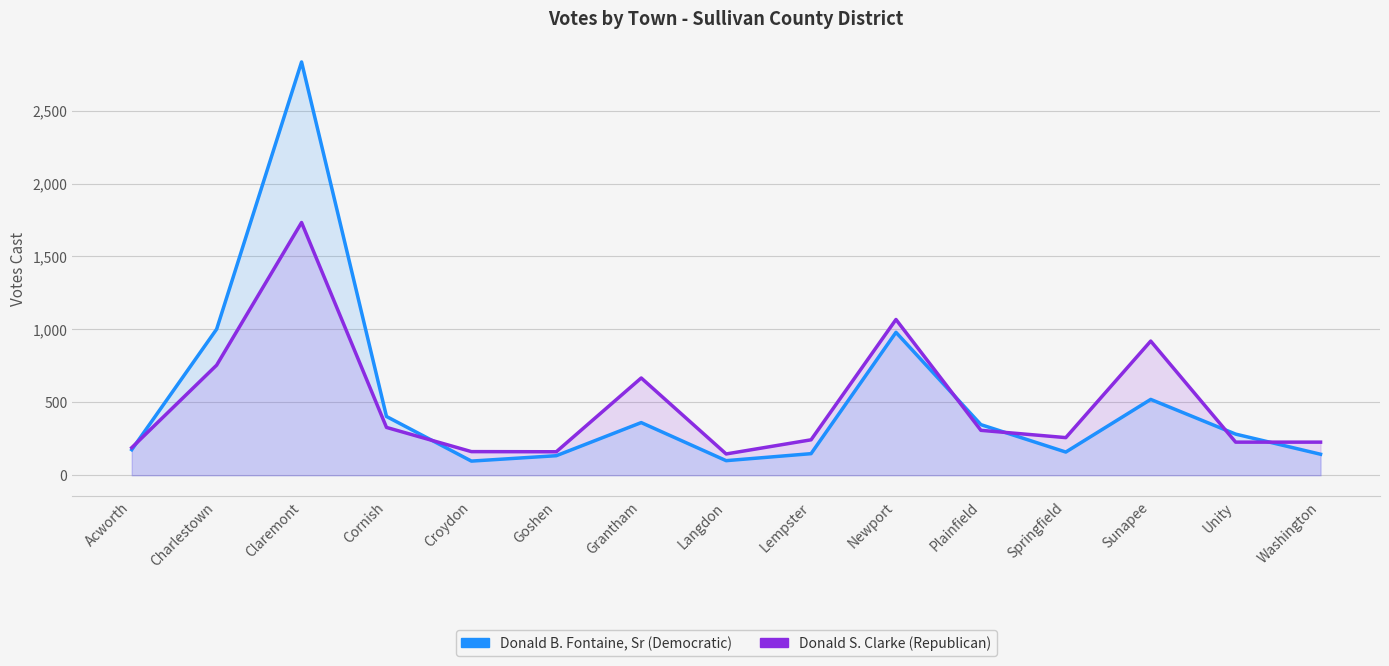

What is the spread (max minus min) of values at Plainfield?

39